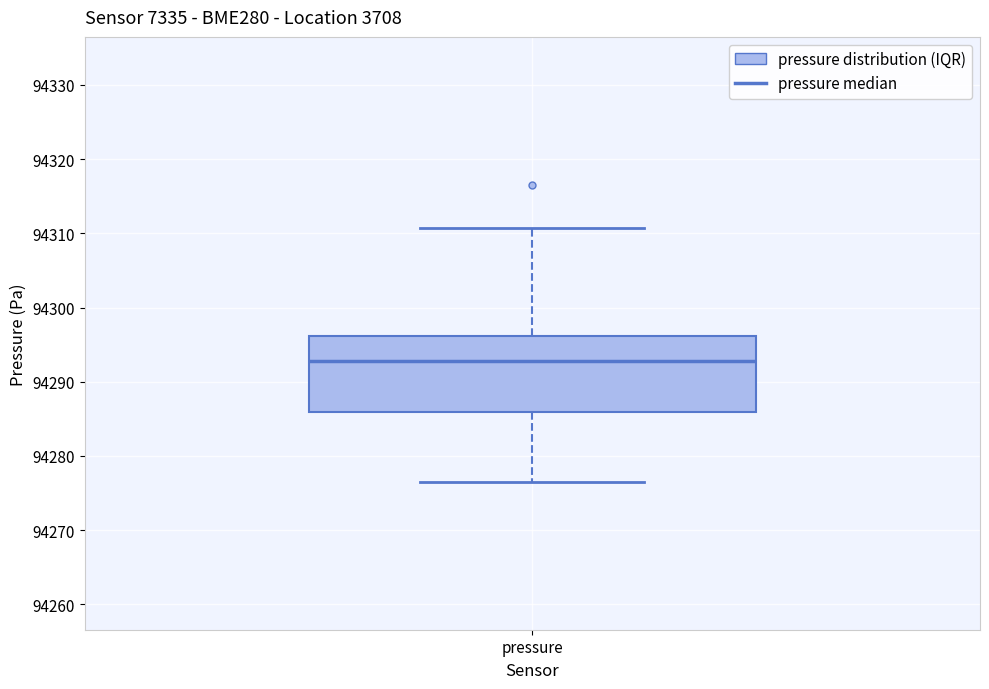

Read this box plot against the y-axis: the position of the median line, the range covered by the box, and the ends of both whiskers. The values are not printed on the chart, so give them approximately, as read against the axis.

median 94293, box 94286 to 94296, whiskers 94277 to 94311